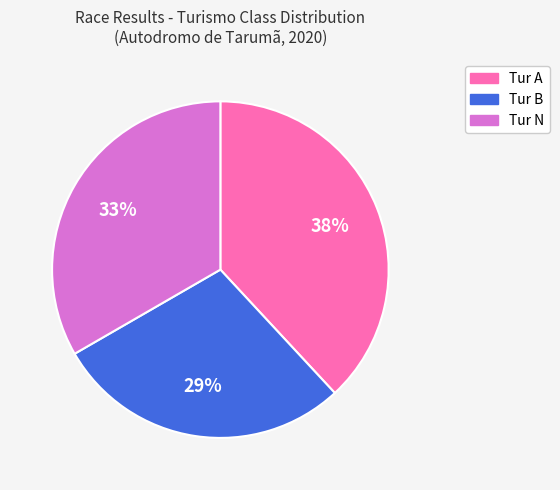

Is there any slice that represents more than half of the pie?

No